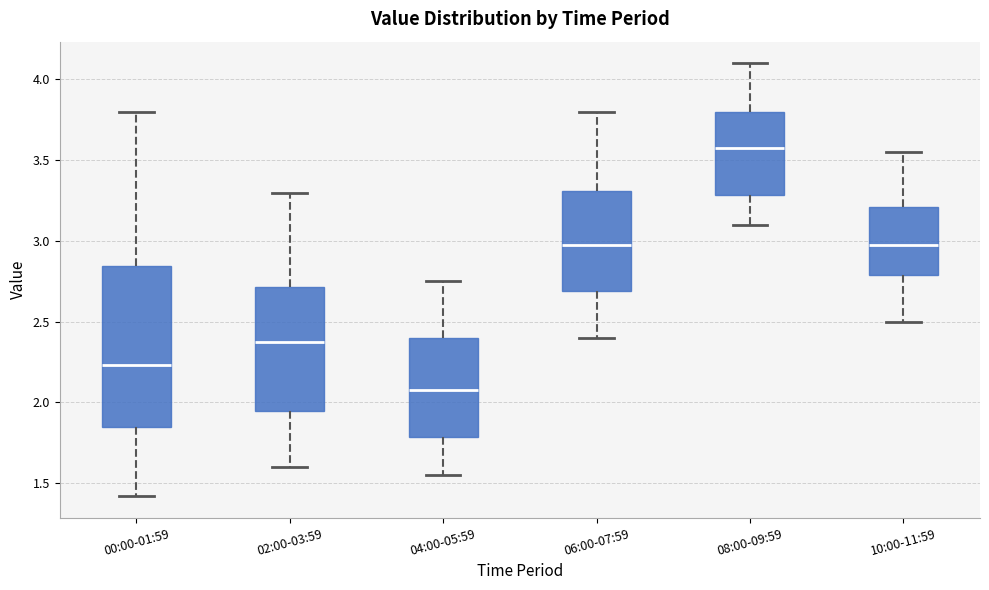

Reading left to right, read every box against the y-axis: the position of its median line, the range the box covers, and the ends of its whiskers. The values are not printed on the chart, so give them approximately, as read against the axis.

00:00-01:59: median 2.25, box 1.85 to 2.85, whiskers 1.40 to 3.80
02:00-03:59: median 2.40, box 1.95 to 2.70, whiskers 1.60 to 3.30
04:00-05:59: median 2.10, box 1.80 to 2.40, whiskers 1.55 to 2.75
06:00-07:59: median 3.00, box 2.70 to 3.30, whiskers 2.40 to 3.80
08:00-09:59: median 3.60, box 3.30 to 3.80, whiskers 3.10 to 4.10
10:00-11:59: median 3.00, box 2.80 to 3.20, whiskers 2.50 to 3.55